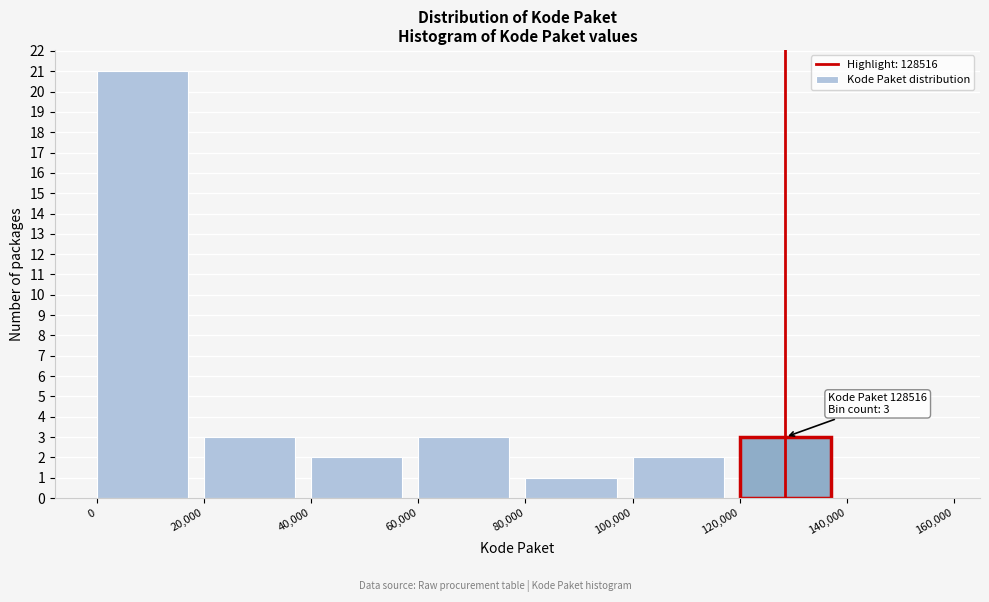

Over which range of the x-axis is the bar tallest?

0 to 20,000